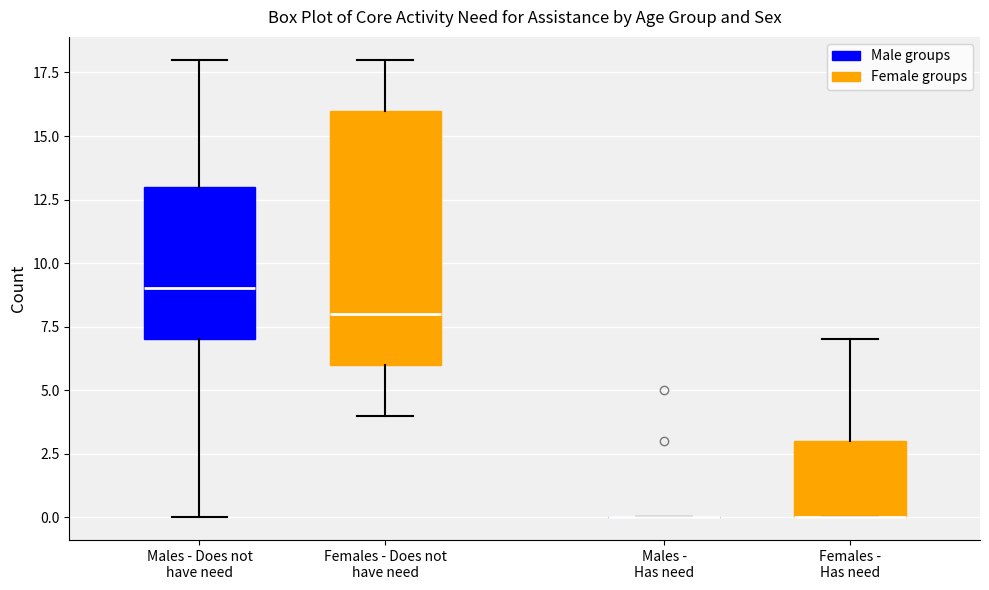

Reading left to right, transcribe this box plot: for each box, give where its median line is, the range the box spans, and where its two whiskers end, as read against the y-axis. The values are not printed on the chart, so give them approximately, as read against the axis.

Males - Does not have need: median 9, box 7 to 13, whiskers 0 to 18
Females - Does not have need: median 8, box 6 to 16, whiskers 4 to 18
Males - Has need: box collapsed to a line at 0, whiskers 0 to 0
Females - Has need: median 0 (drawn on the box's lower edge), box 0 to 3, whiskers 0 to 7